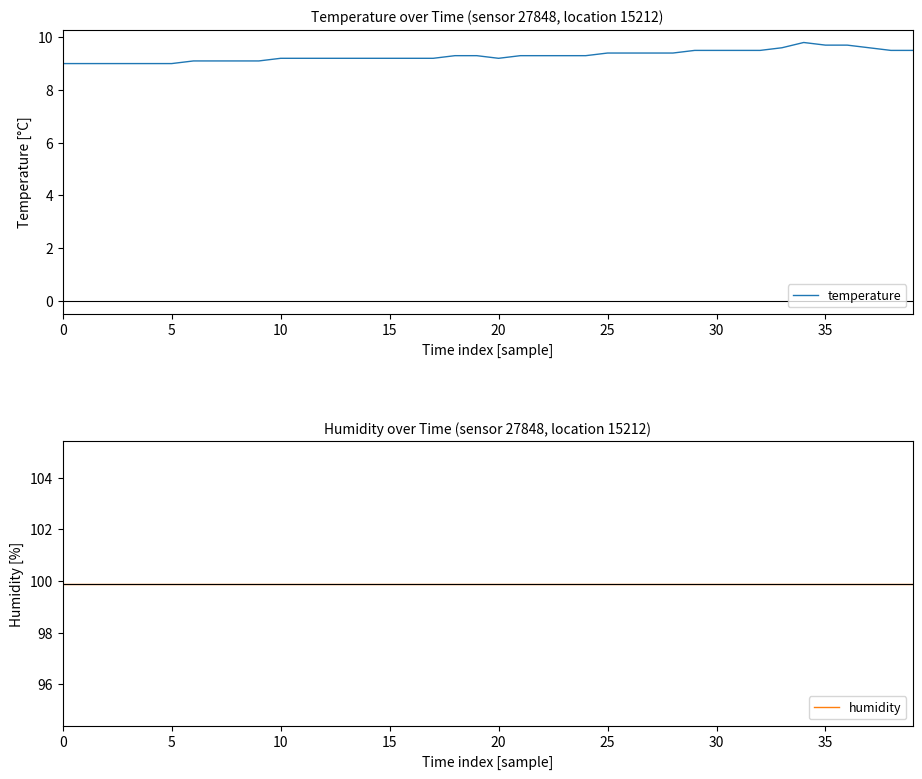

True or false: humidity has a value of 99.9 at 34.

True